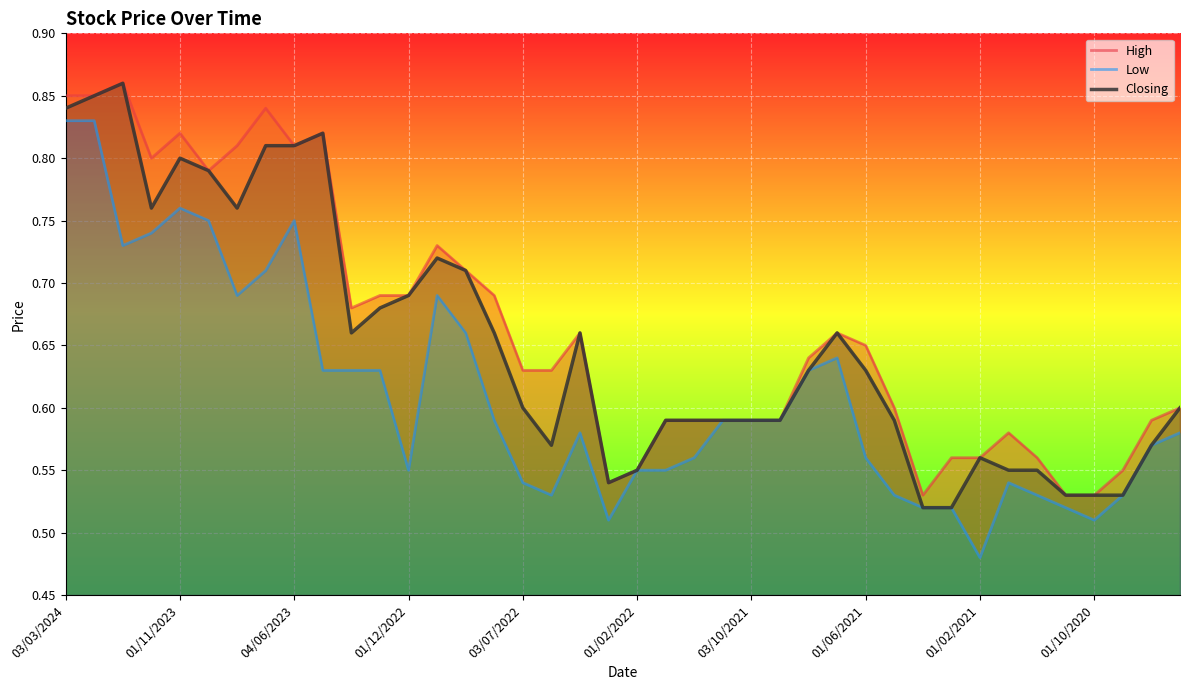

The Closing series shows 0.7 at 13. True or false?

True